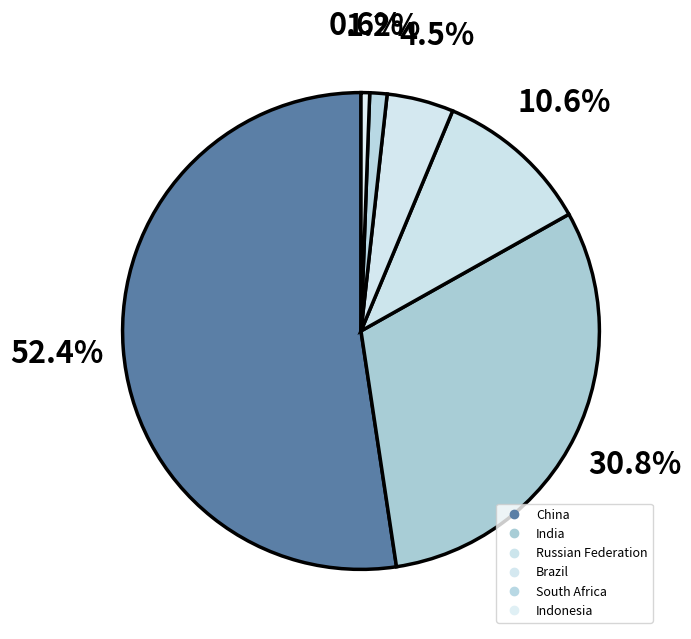

The Brazil slice represents 1% of the pie. True or false?

False